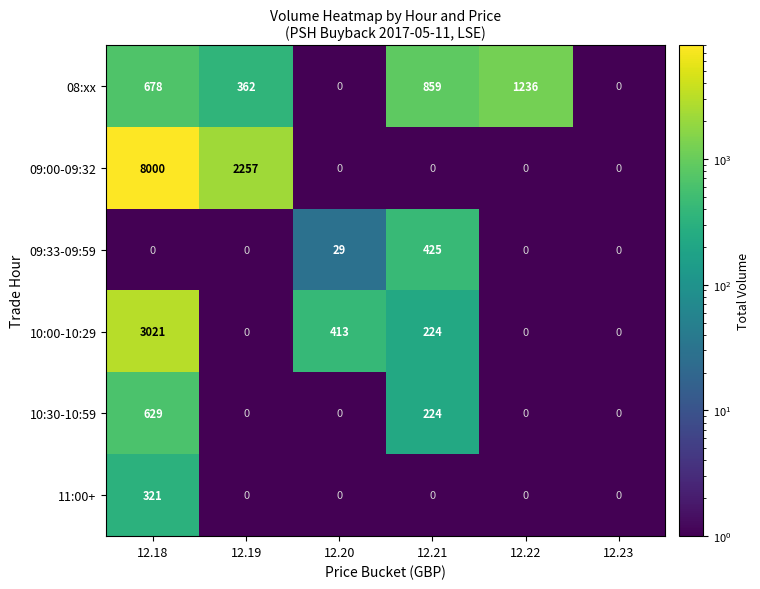

What is the sum of all 09:00-09:32 values?

10257